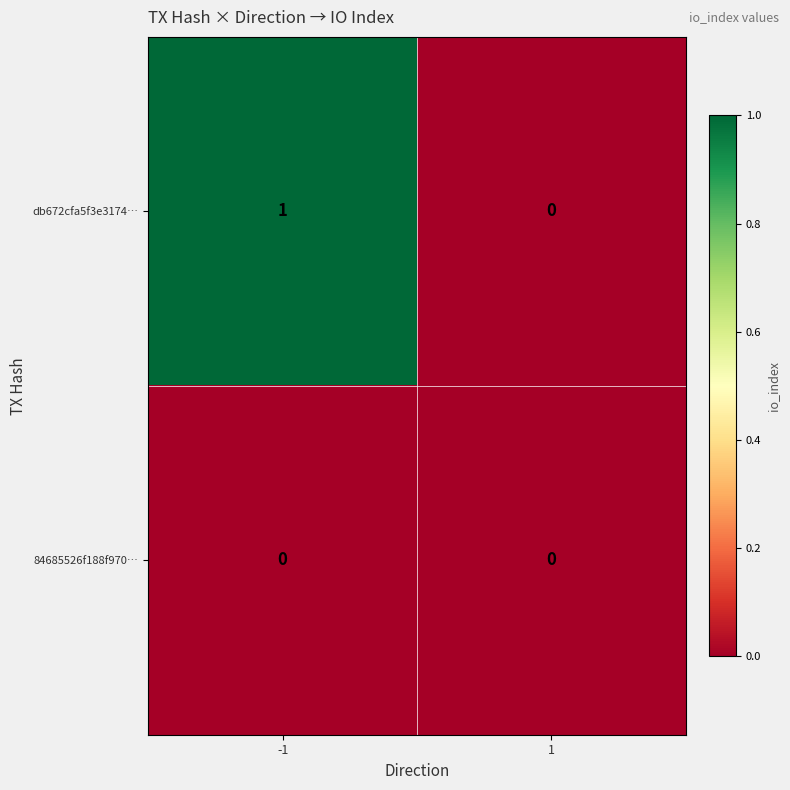

How many distinct data groups are displayed?

2